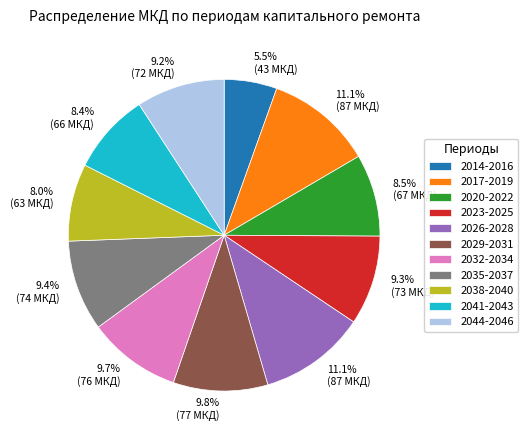

Is there any slice that represents more than half of the pie?

No